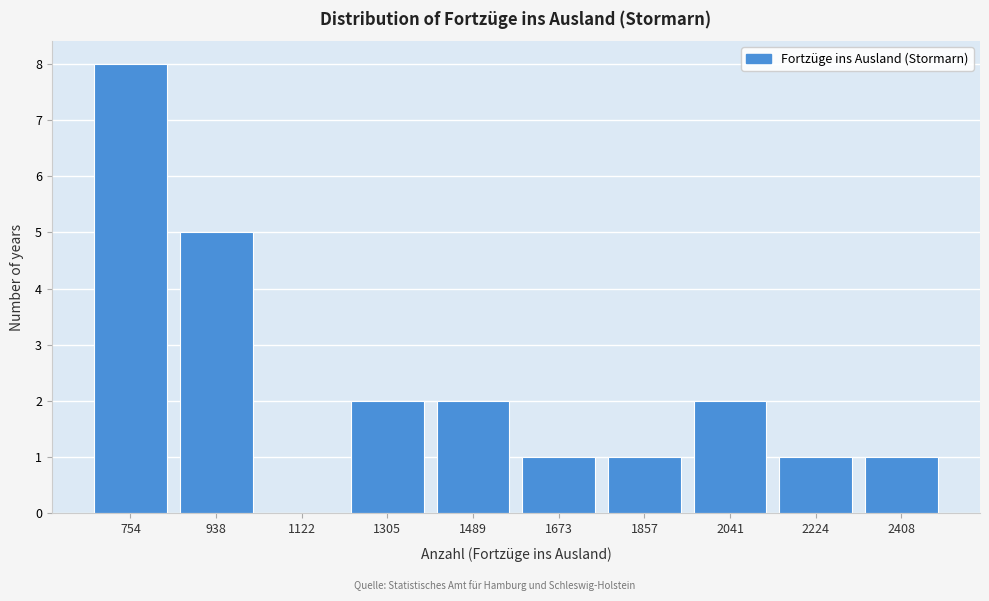

Reading left to right, transcribe all the data shown in this chart.

754=8	938=5	1122=0	1305=2	1489=2	1673=1	1857=1	2041=2	2224=1	2408=1